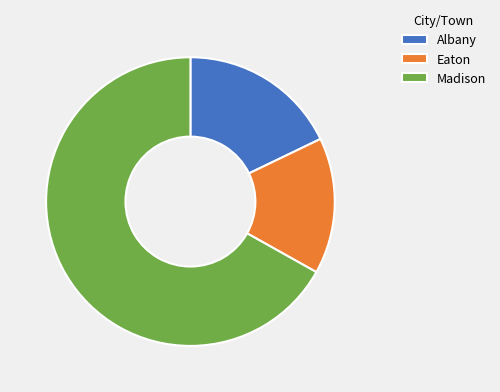

Count the number of slices in the pie.

3